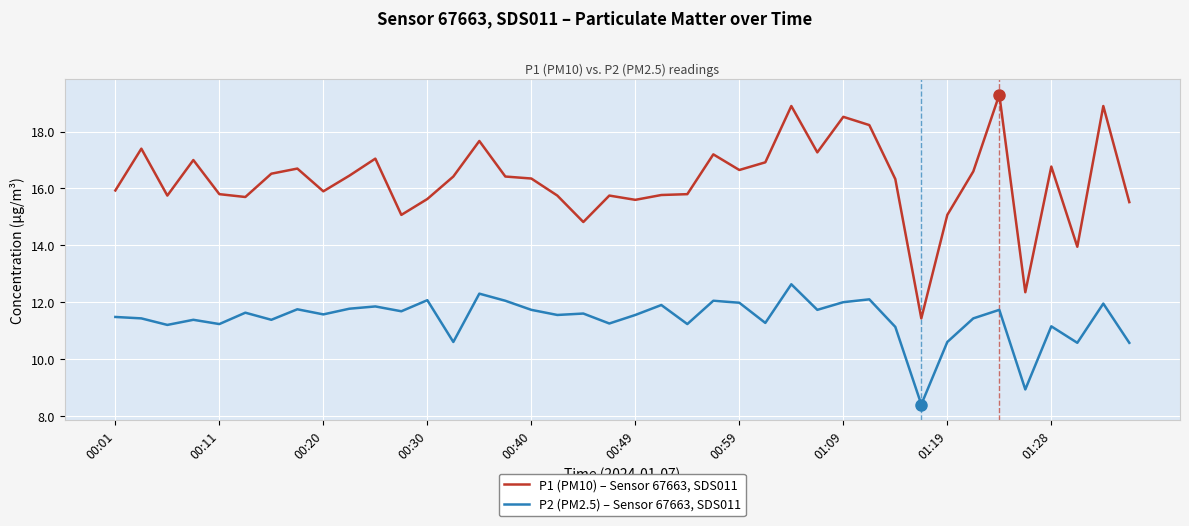

What is the difference between the maximum and minimum values in the P1 (PM10) – Sensor 67663, SDS011 series?

7.9